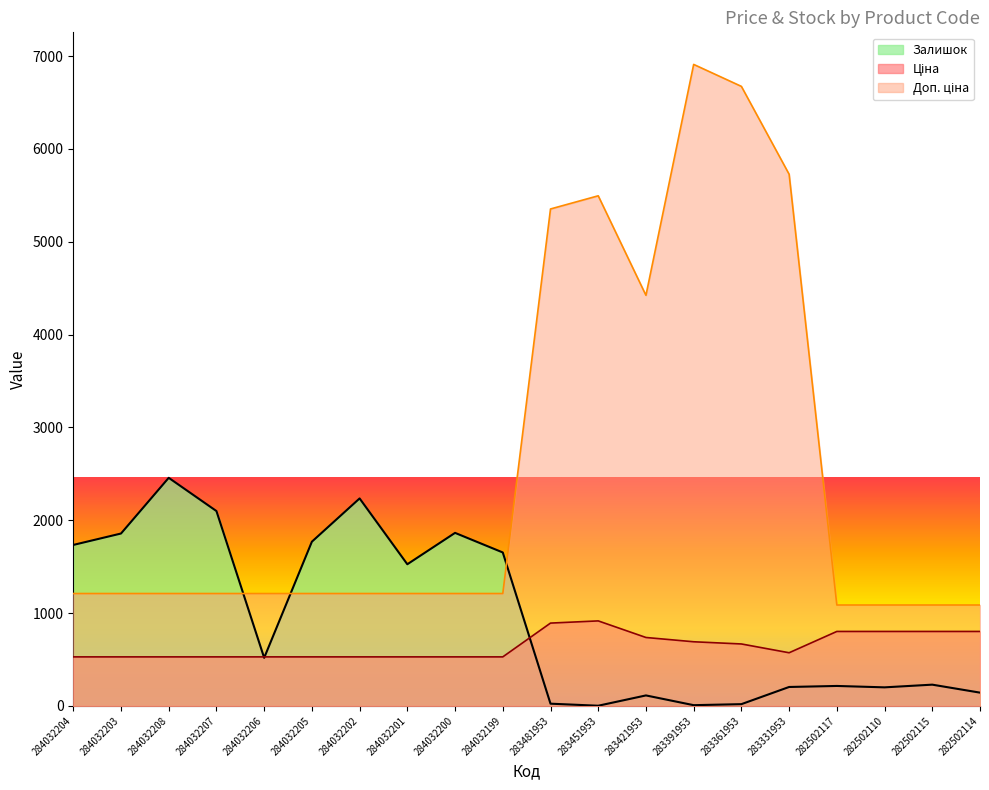

What position from the right is 284032205?

15